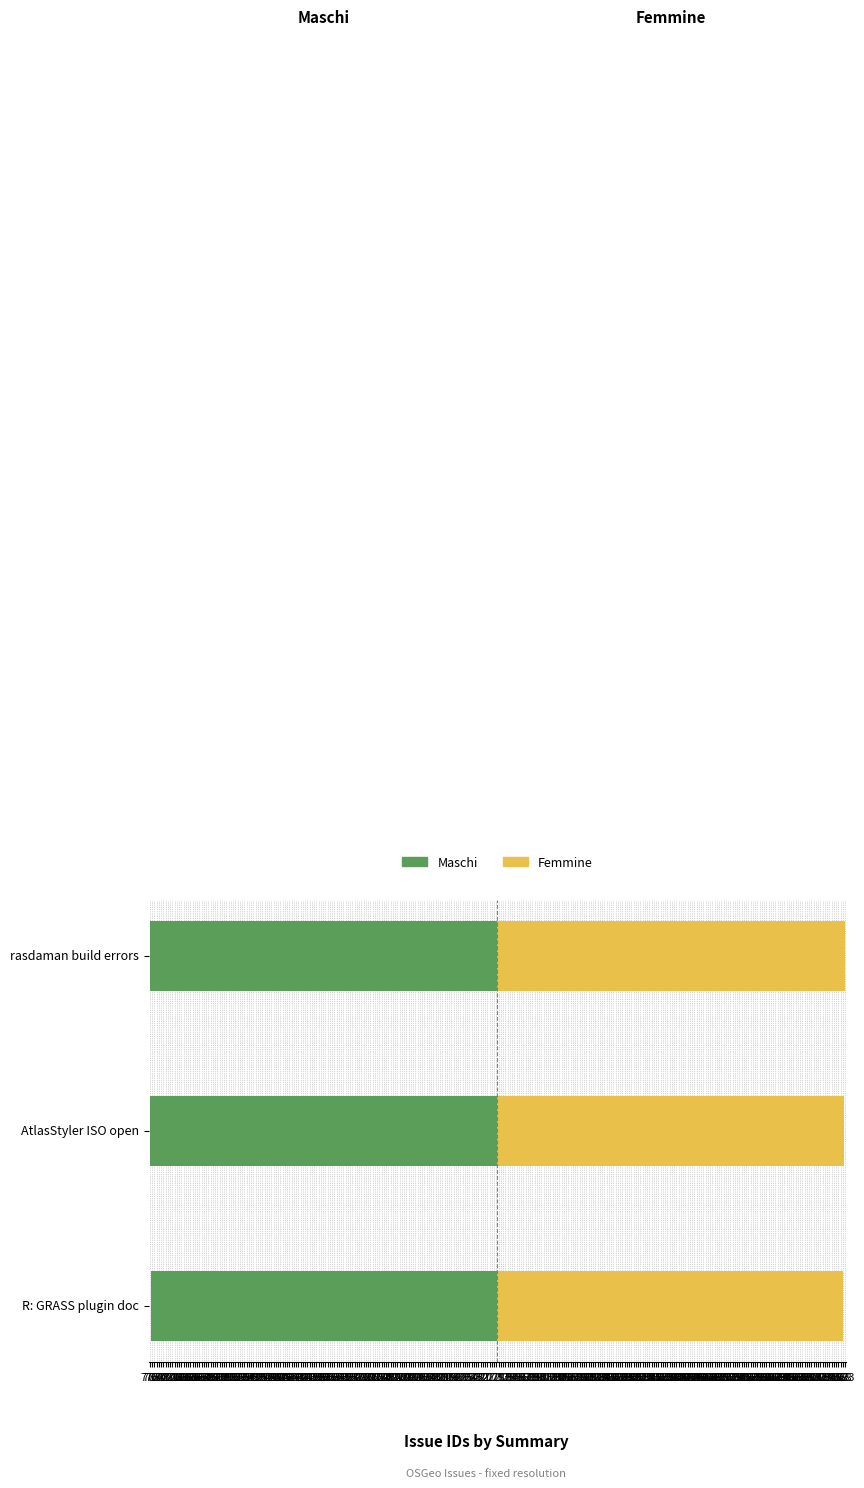

What is the sum of all Femmine values?

2312